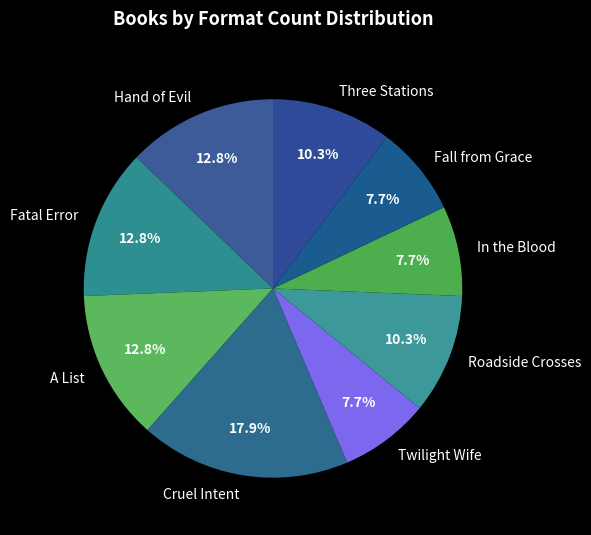

True or false: A List accounts for 5% of the total.

False